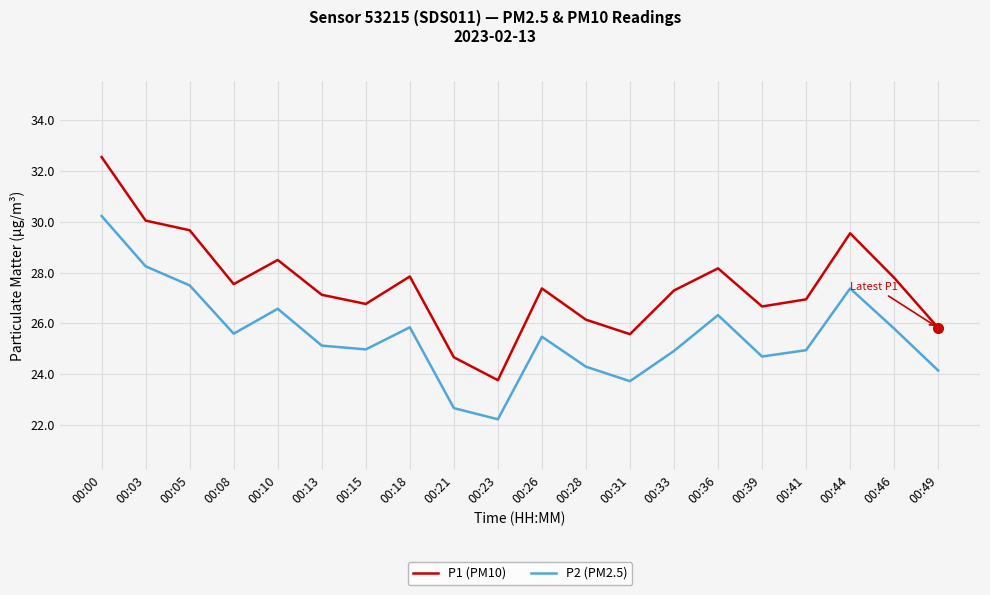

The P1 (PM10) series shows 26.7 at 00:39. True or false?

True